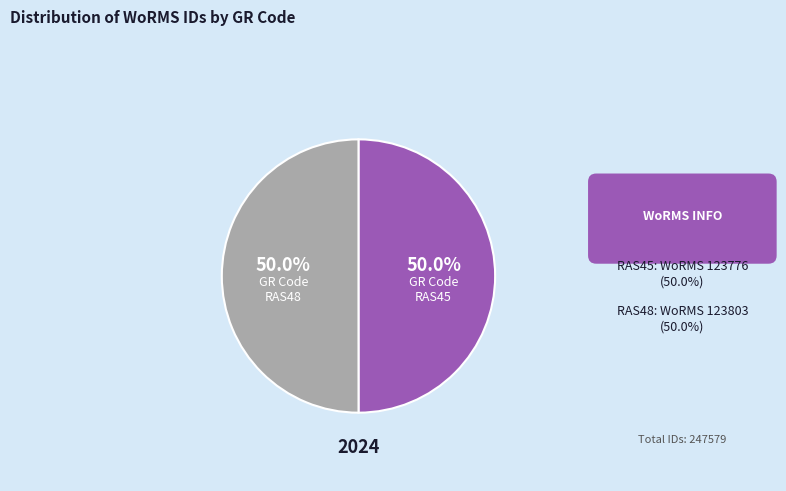

Count the number of slices in the pie.

2